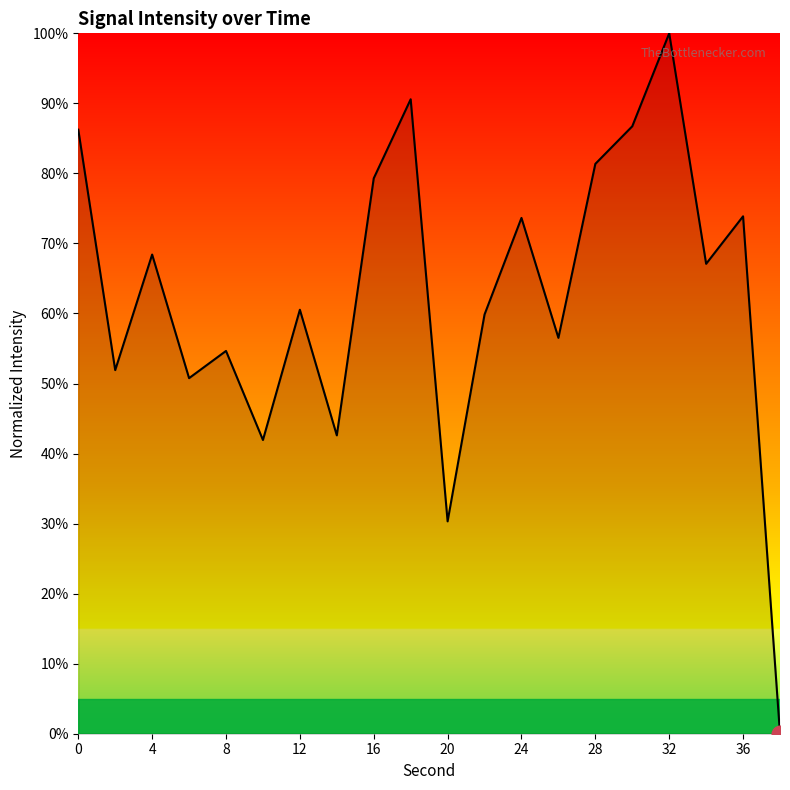

What is the greatest value displayed?

100.0